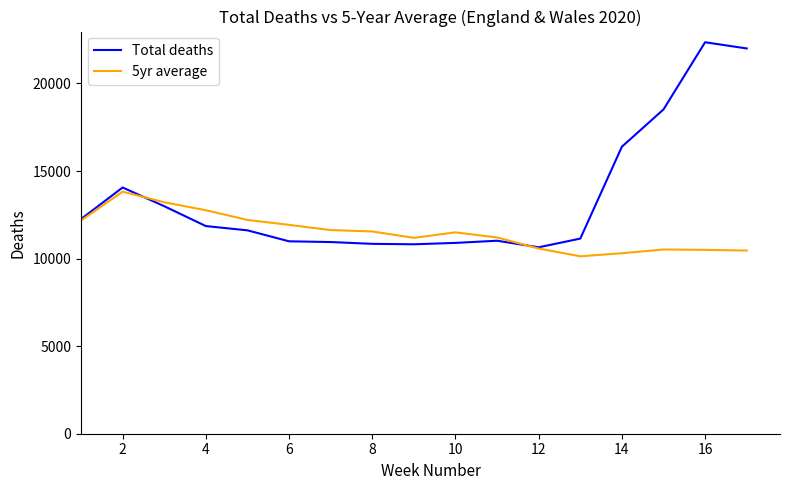

Rank the series by their maximum value, from lowest to highest.

5yr average, Total deaths